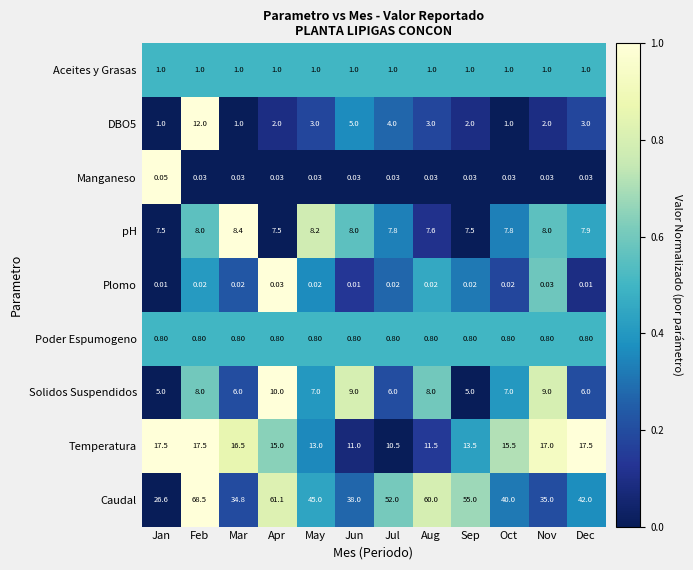

What is the maximum value shown in the chart?

68.5